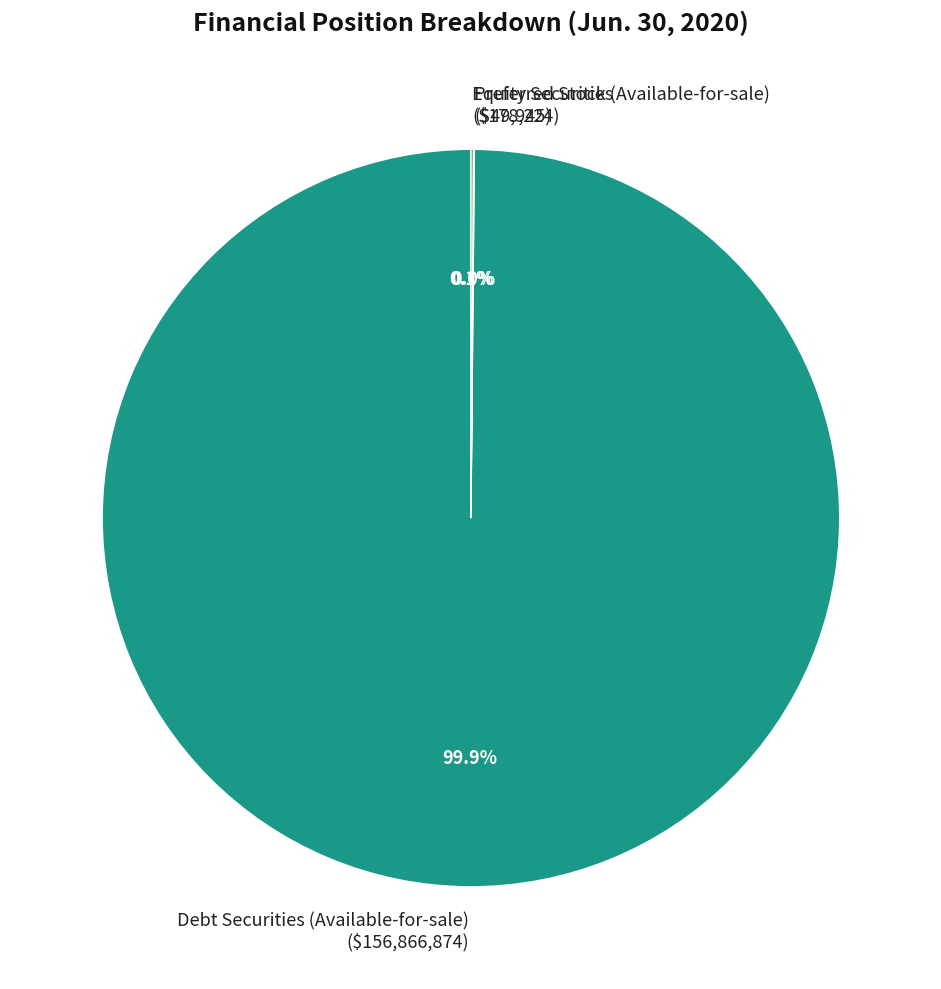

Which category accounts for the majority?

Debt Securities (Available-for-sale)